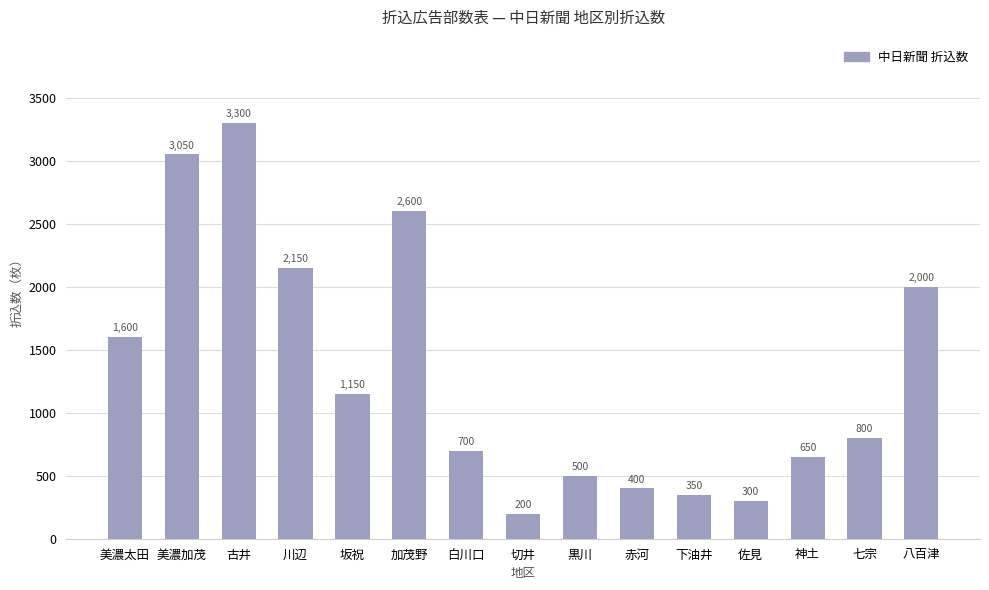

How many bars are there in total?

15